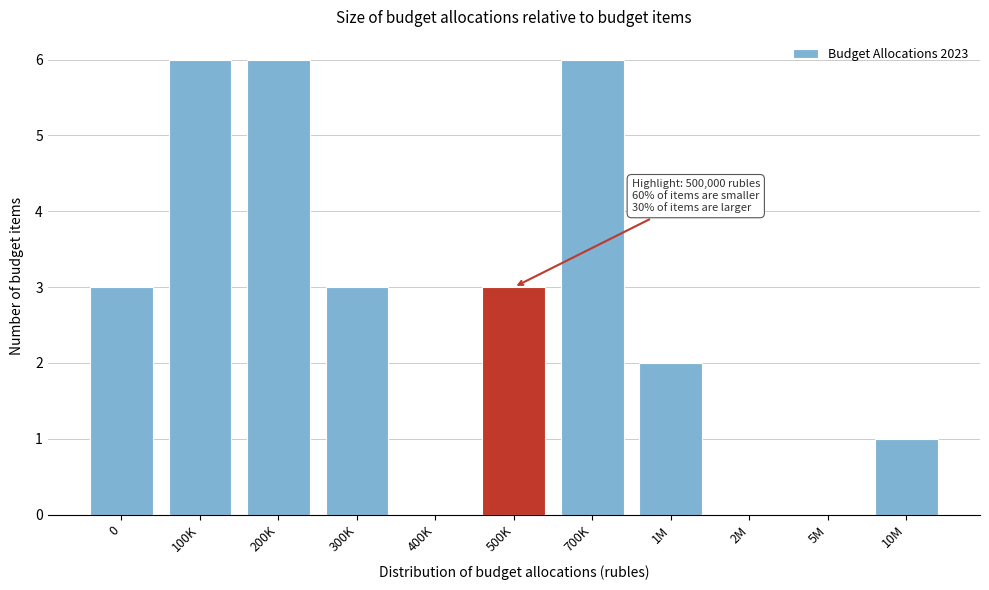

Reading right to left, list all the values displayed in this chart.

10M=1	5M=0	2M=0	1M=2	700K=6	500K=3	400K=0	300K=3	200K=6	100K=6	0=3